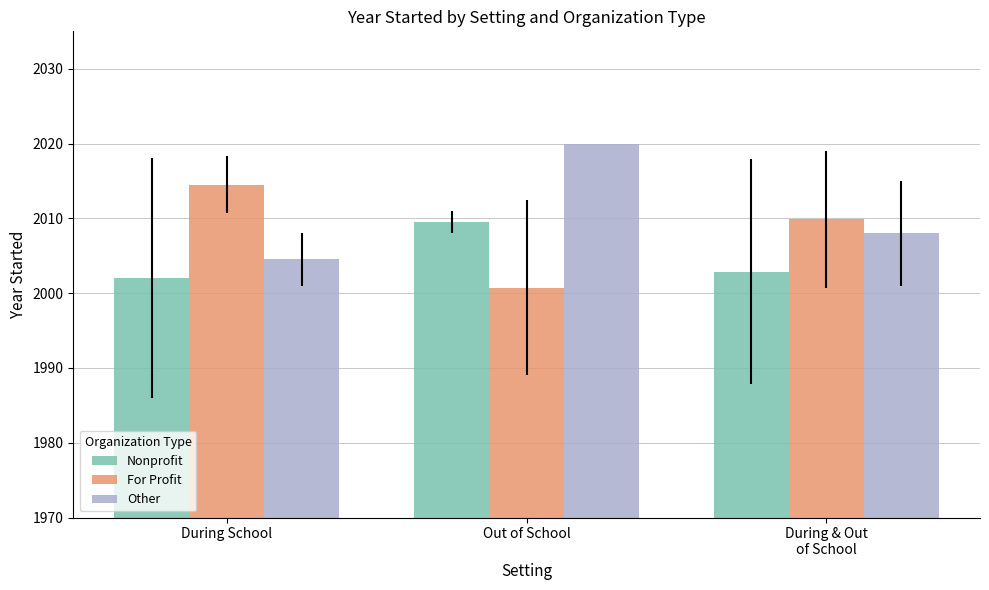

What is the sum of the For Profit values at During & Out
of School and During School?

4024.4